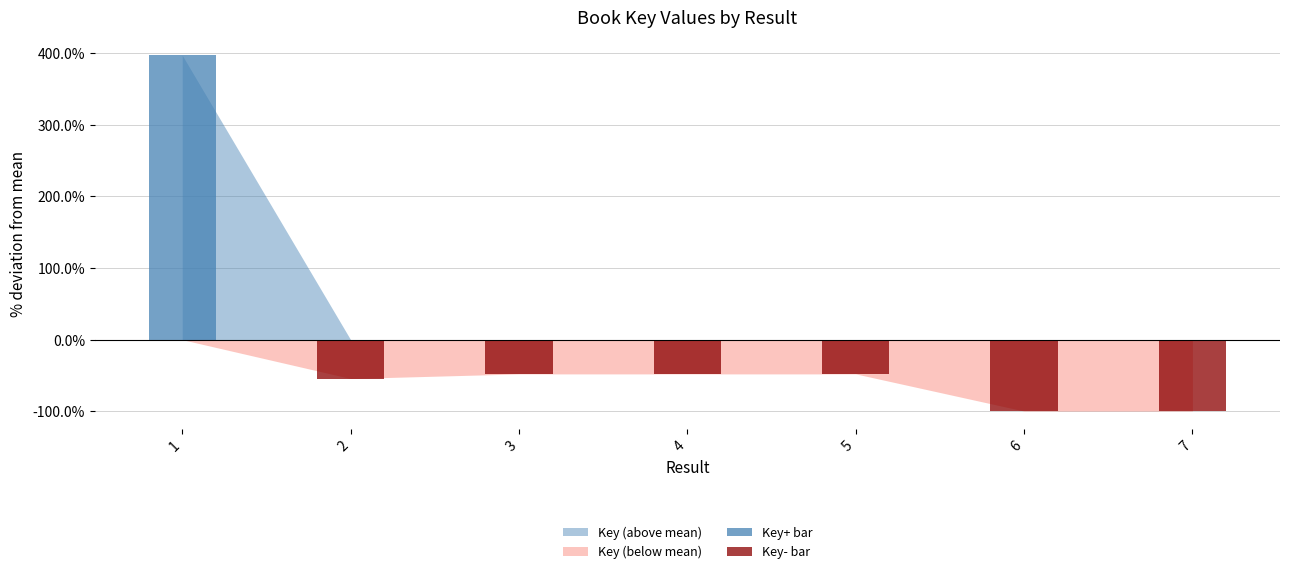

What is the highest value of the Key+ bar series?

396.8